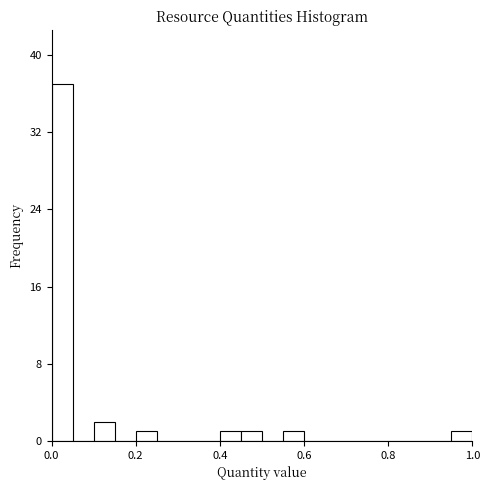

Around what value on the x-axis is the tallest bar? Give the approximate position of its centre, as read against the axis.

0.02